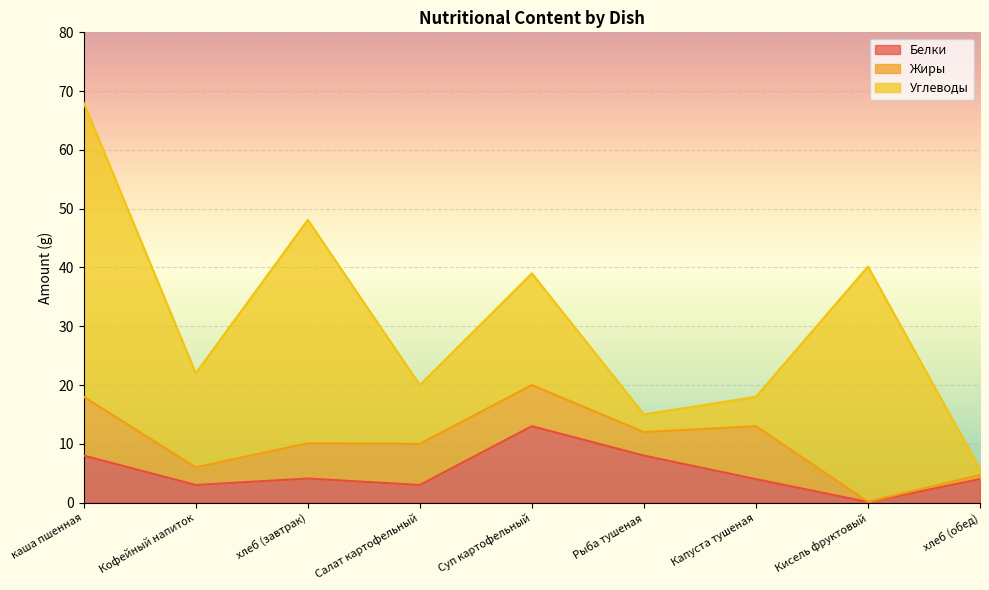

In Углеводы, how many points are higher than both neighbors (excluding endpoints)?

3